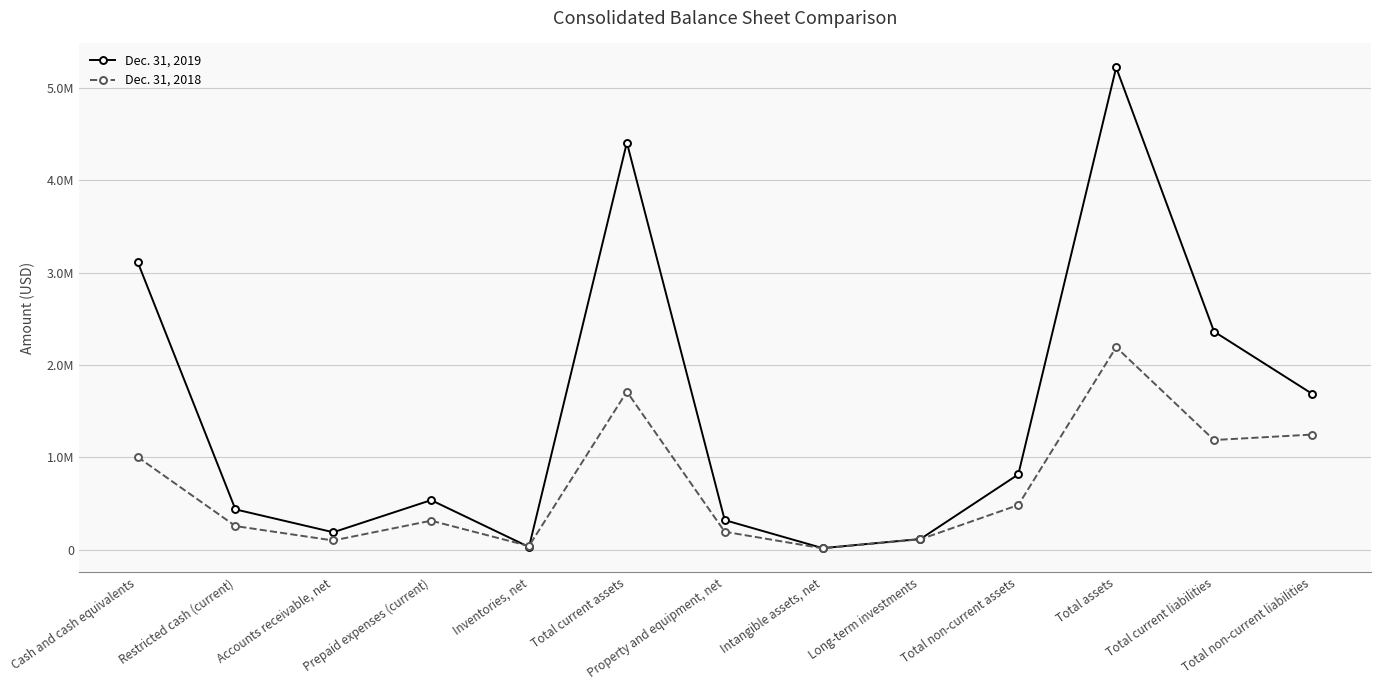

Between Intangible assets, net and Total non-current assets, which series saw the biggest shift?

Dec. 31, 2019